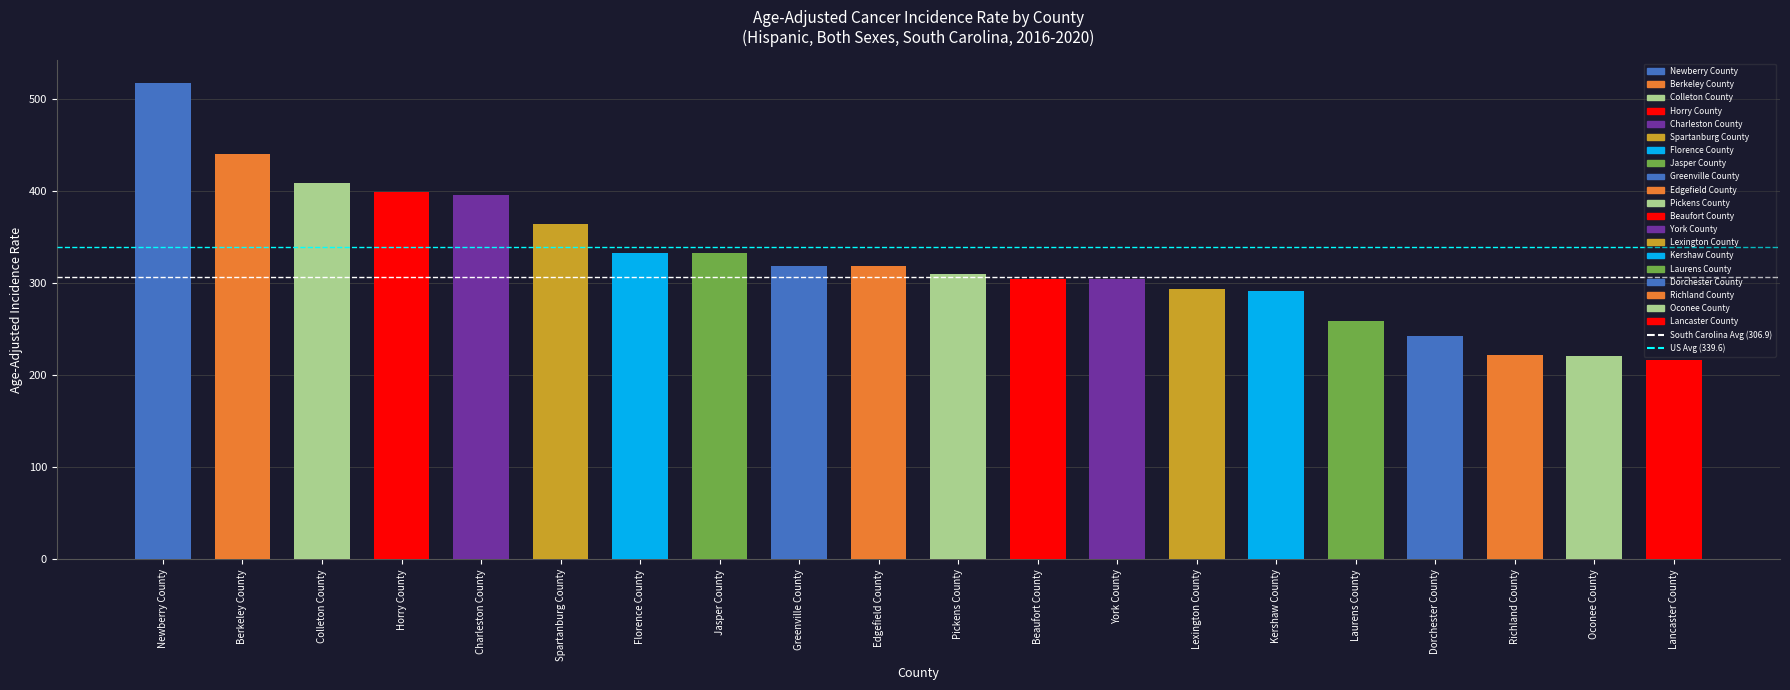

Between Berkeley County and Newberry County, which is larger?

Newberry County